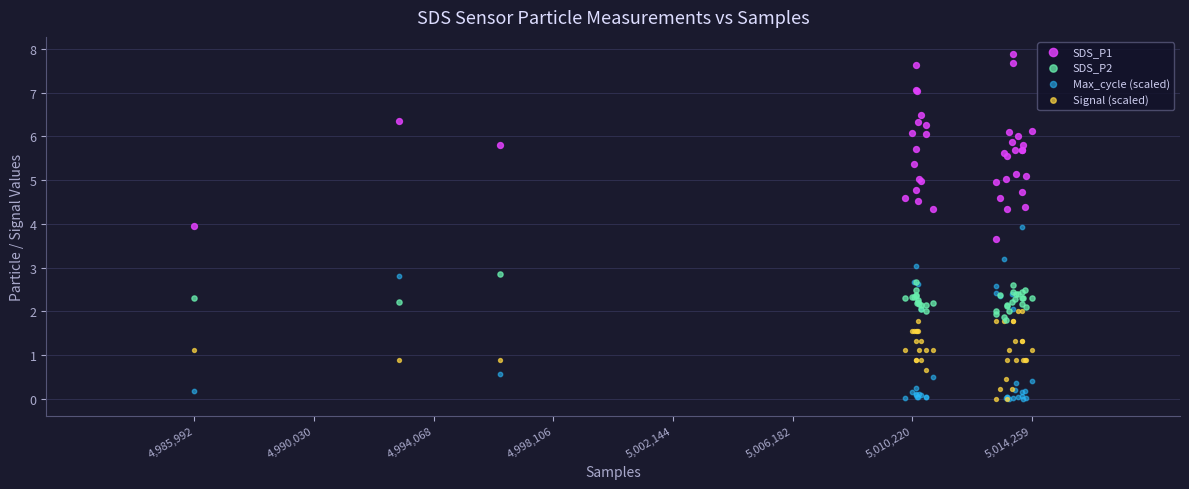

Which series contains the highest Y value?

SDS_P1